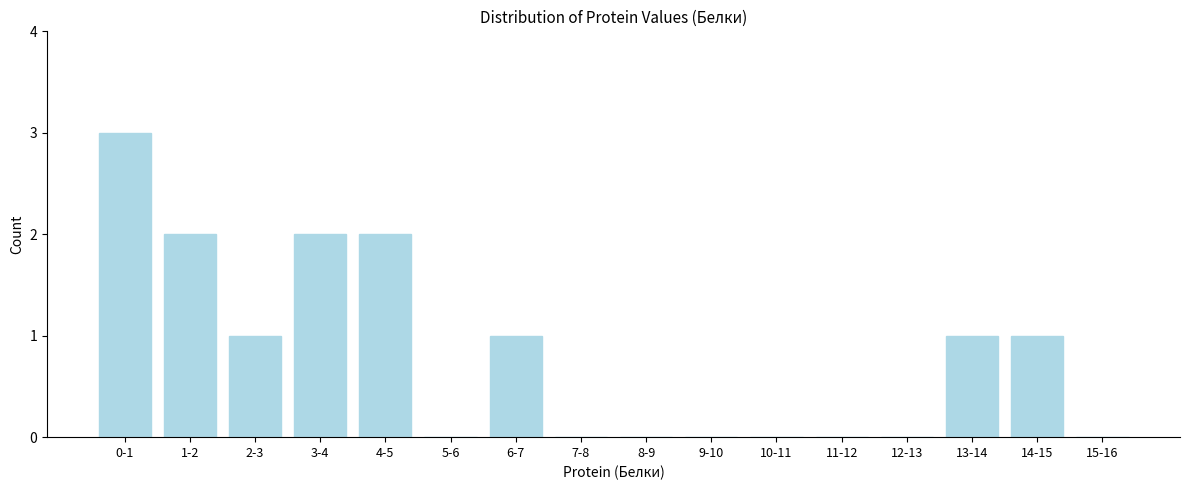

Reading left to right, what are all the values shown in this chart?

0-1=3	1-2=2	2-3=1	3-4=2	4-5=2	5-6=0	6-7=1	7-8=0	8-9=0	9-10=0	10-11=0	11-12=0	12-13=0	13-14=1	14-15=1	15-16=0